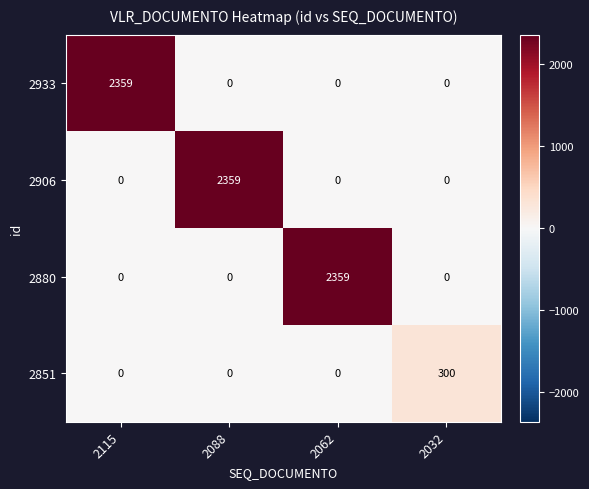

What is the maximum value shown in the chart?

2359